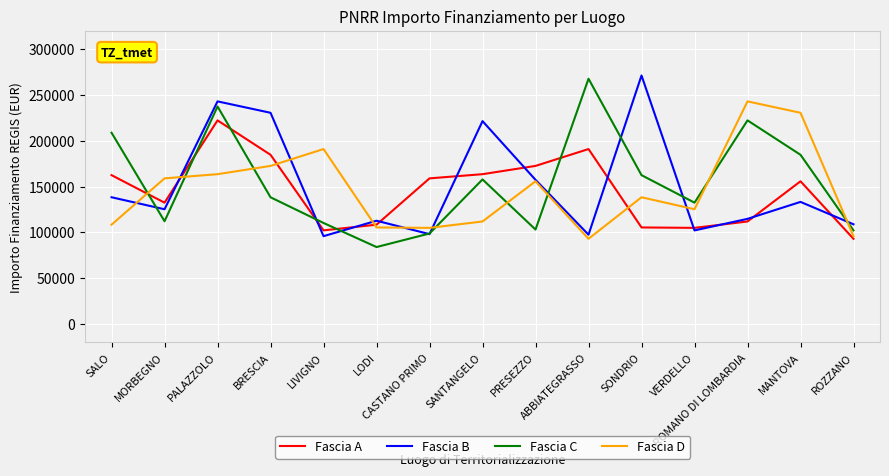

How many distinct data groups are displayed?

4